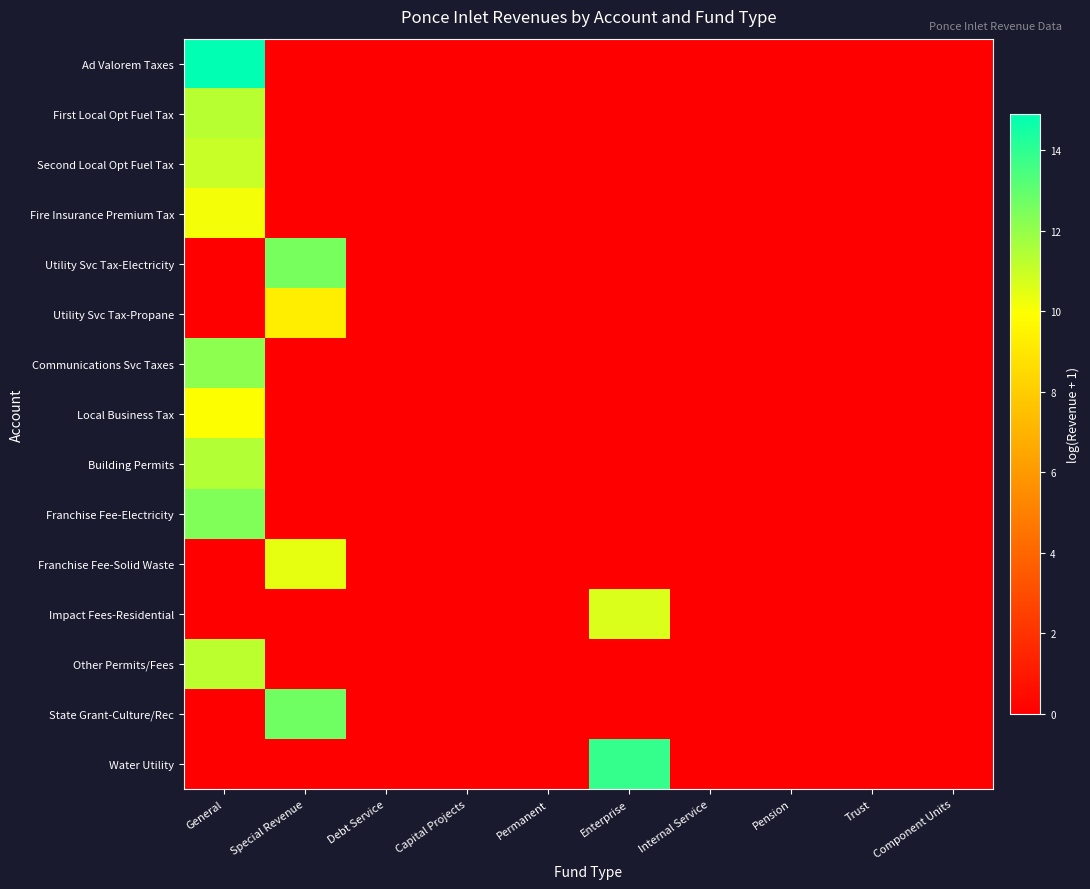

Count the number of categories in the chart.

10